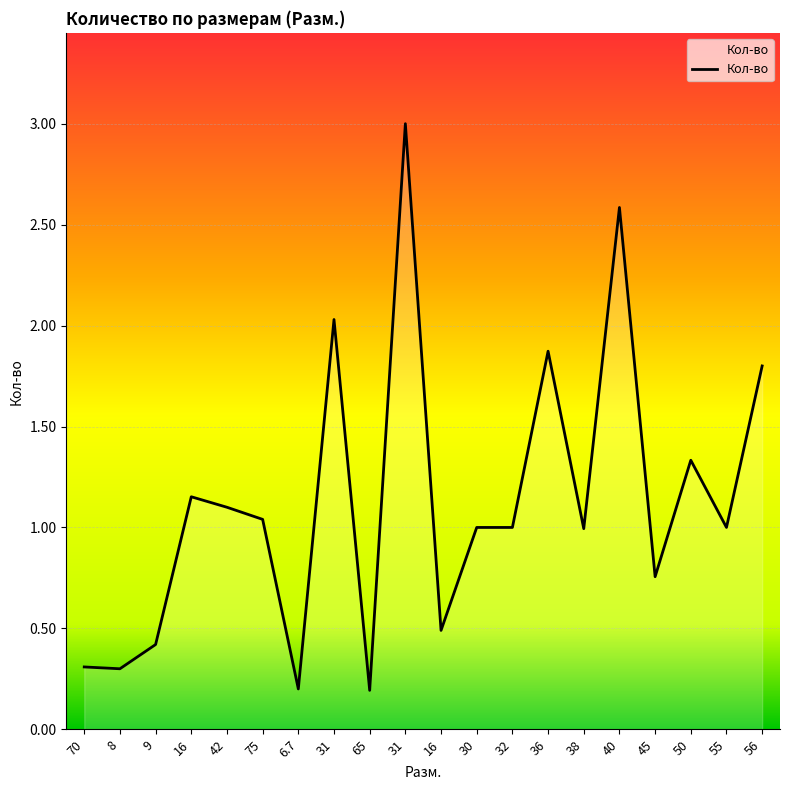

How many lines are shown in the chart?

1